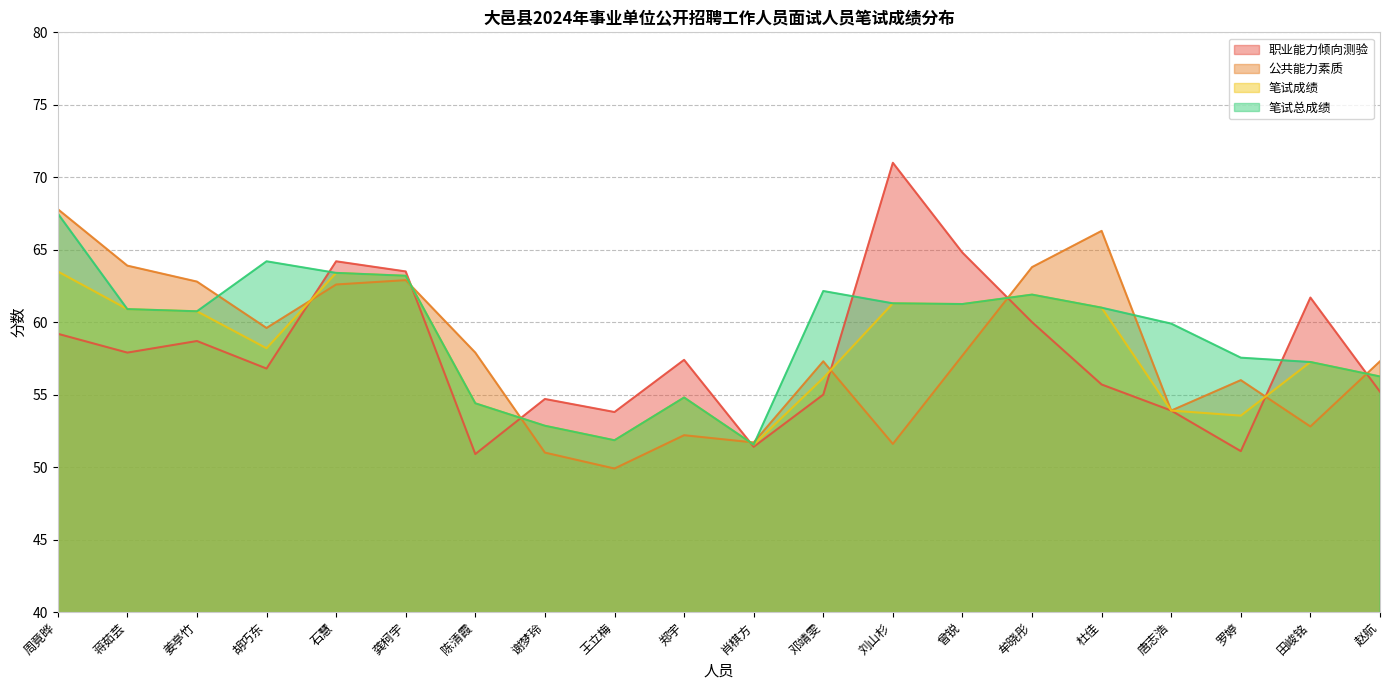

Where is the first local minimum for 笔试成绩?

胡巧东